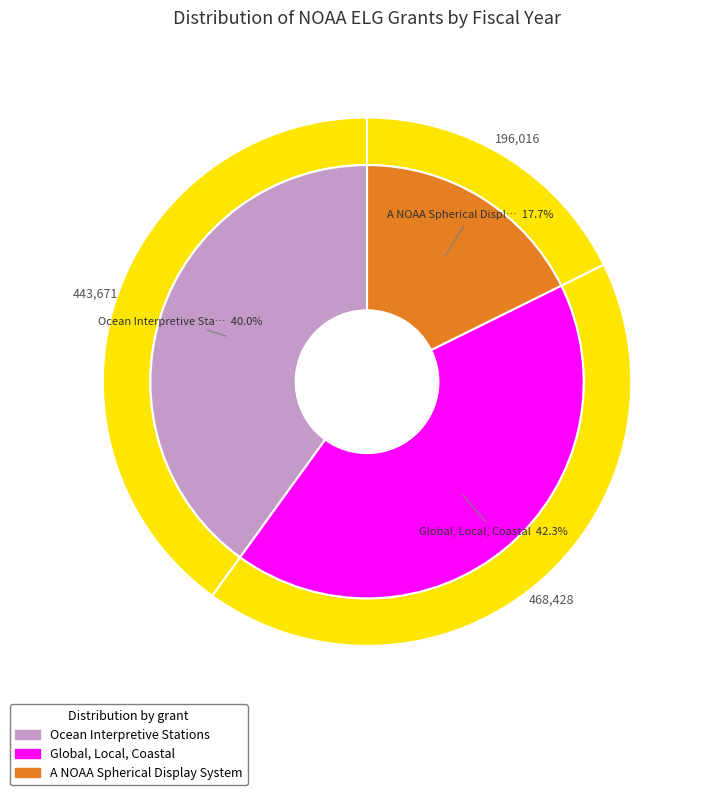

Which category has the biggest portion of the pie?

Global, Local, Coastal